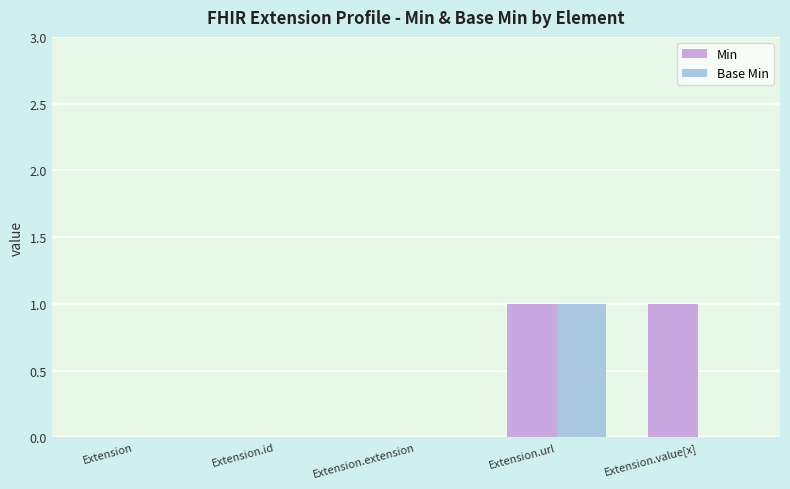

Reading left to right, list all the values displayed in this chart.

Min: Extension=0	Extension.id=0	Extension.extension=0	Extension.url=1	Extension.value[x]=1
Base Min: Extension=0	Extension.id=0	Extension.extension=0	Extension.url=1	Extension.value[x]=0